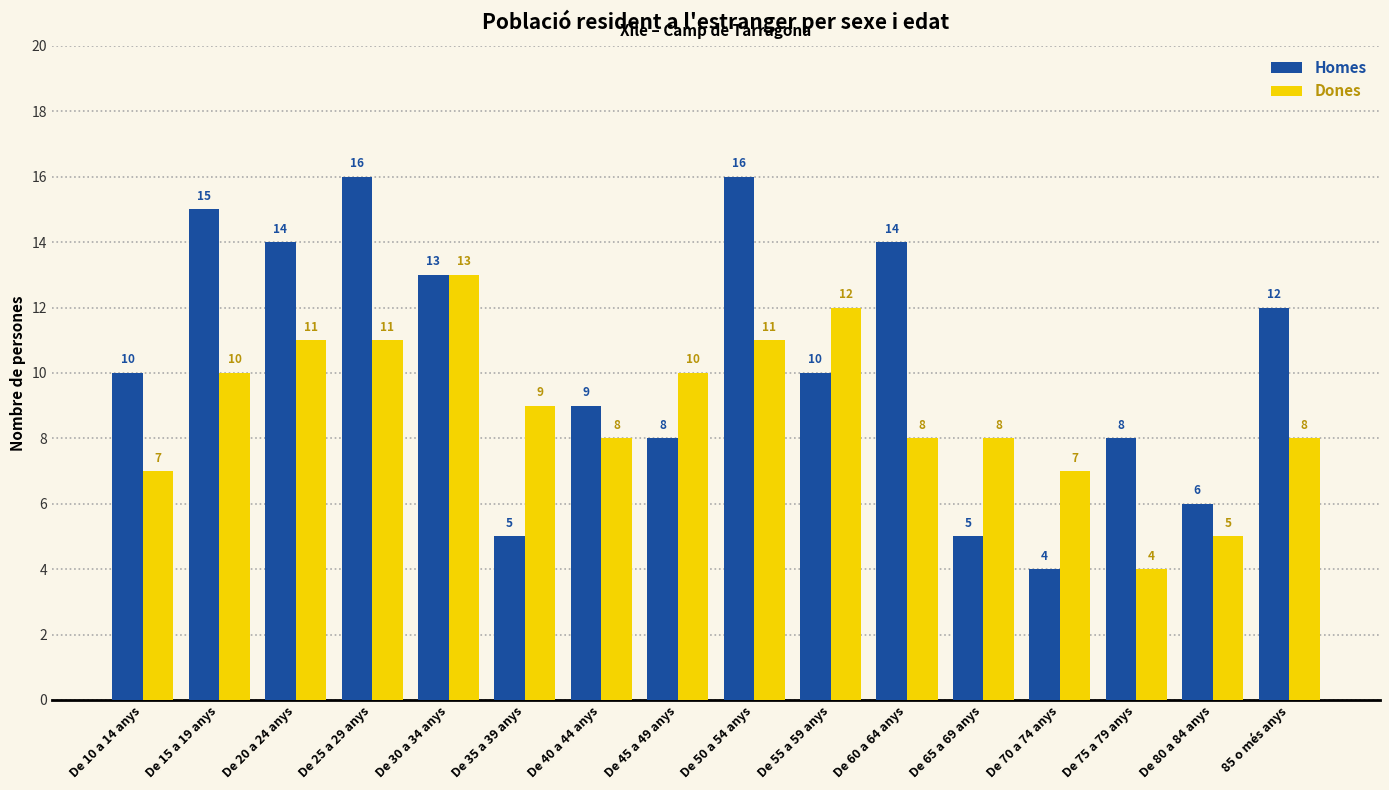

What is the total value across all series at De 45 a 49 anys?

18